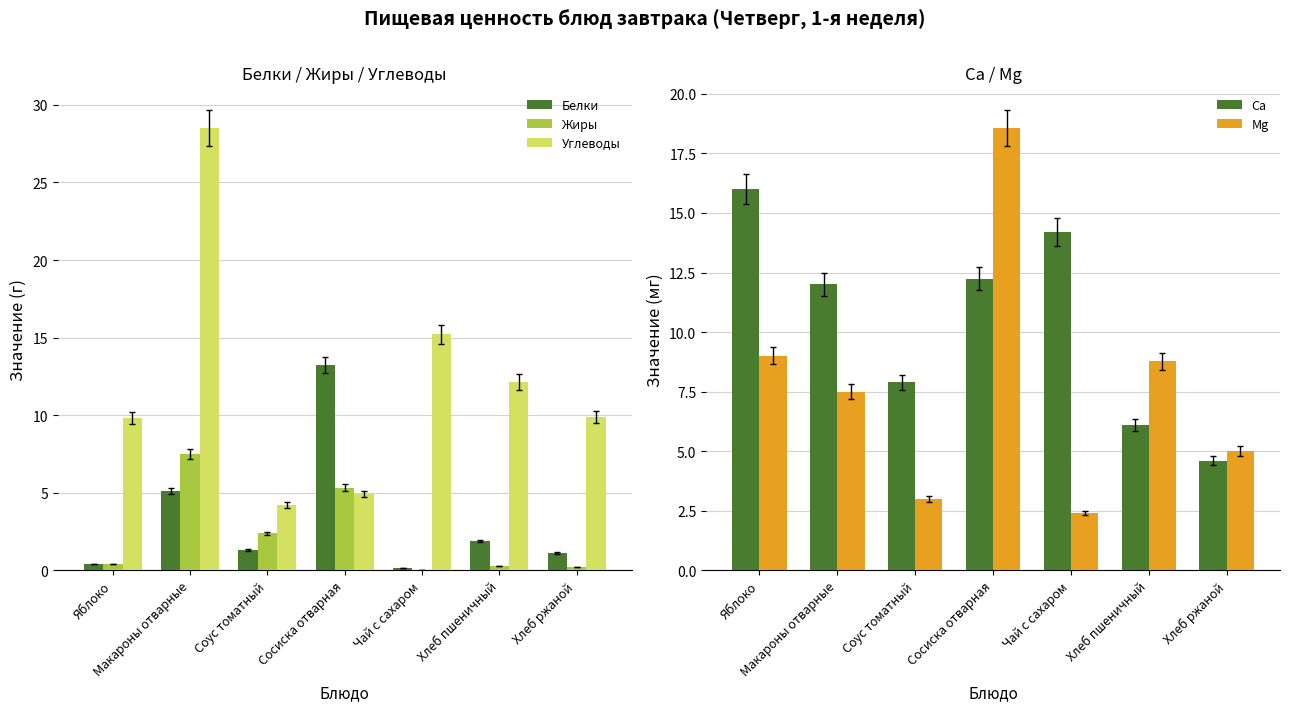

How many values in the Mg series are below 7?

3